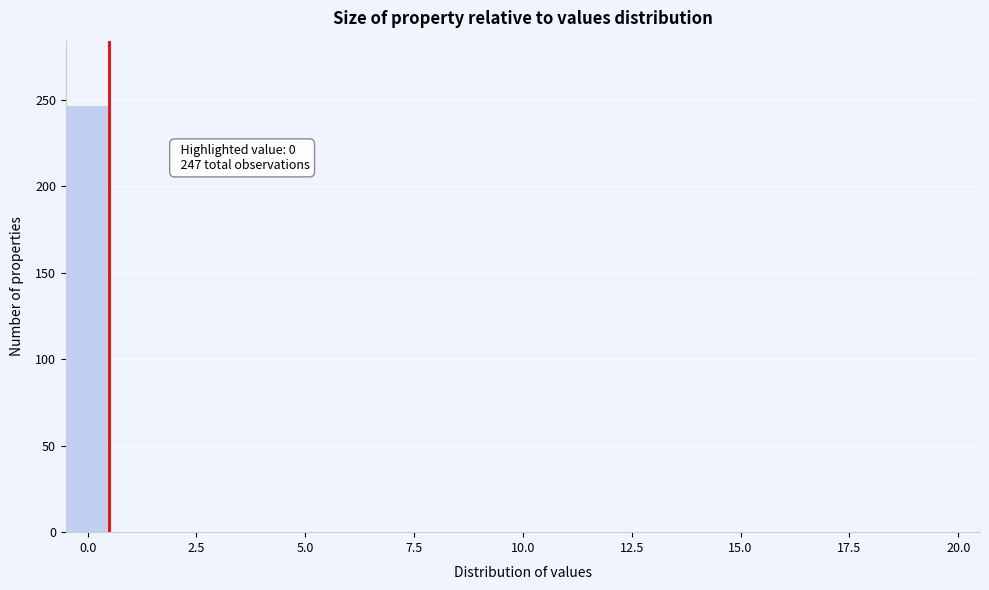

Read against the x-axis, roughly where is the centre of the tallest bar?

0.0